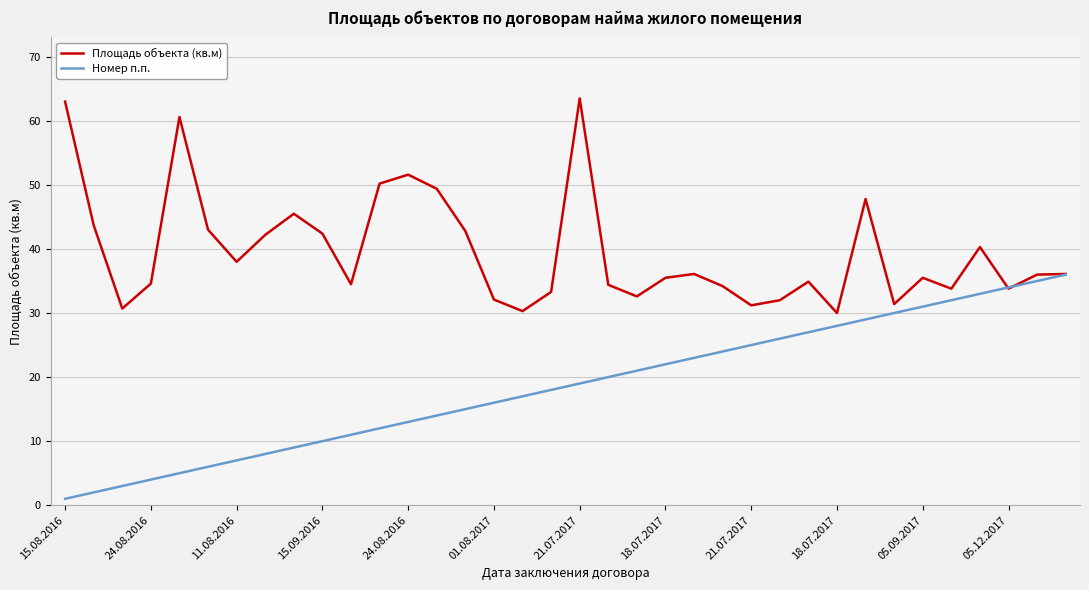

What is the maximum value for Номер п.п.?

36.0